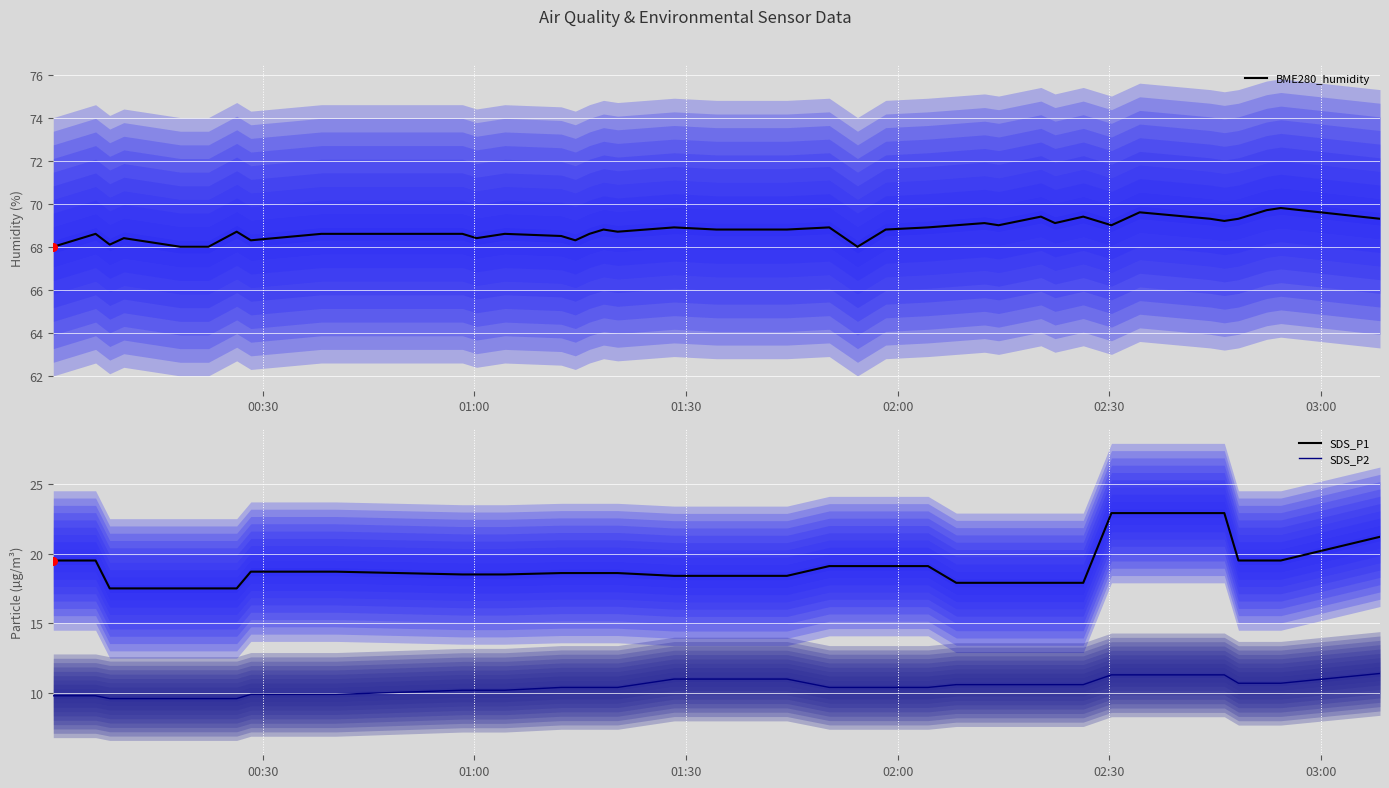

True or false: SDS_P1 and SDS_P2 cross at least once.

False